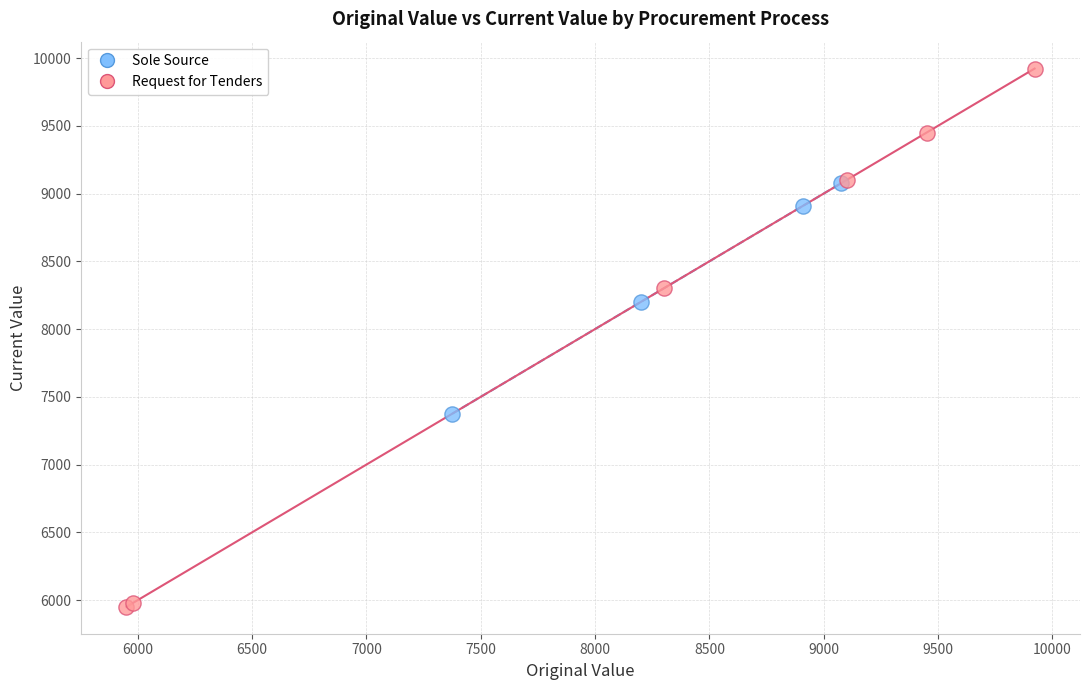

Which series reaches the maximum Y coordinate?

Request for Tenders